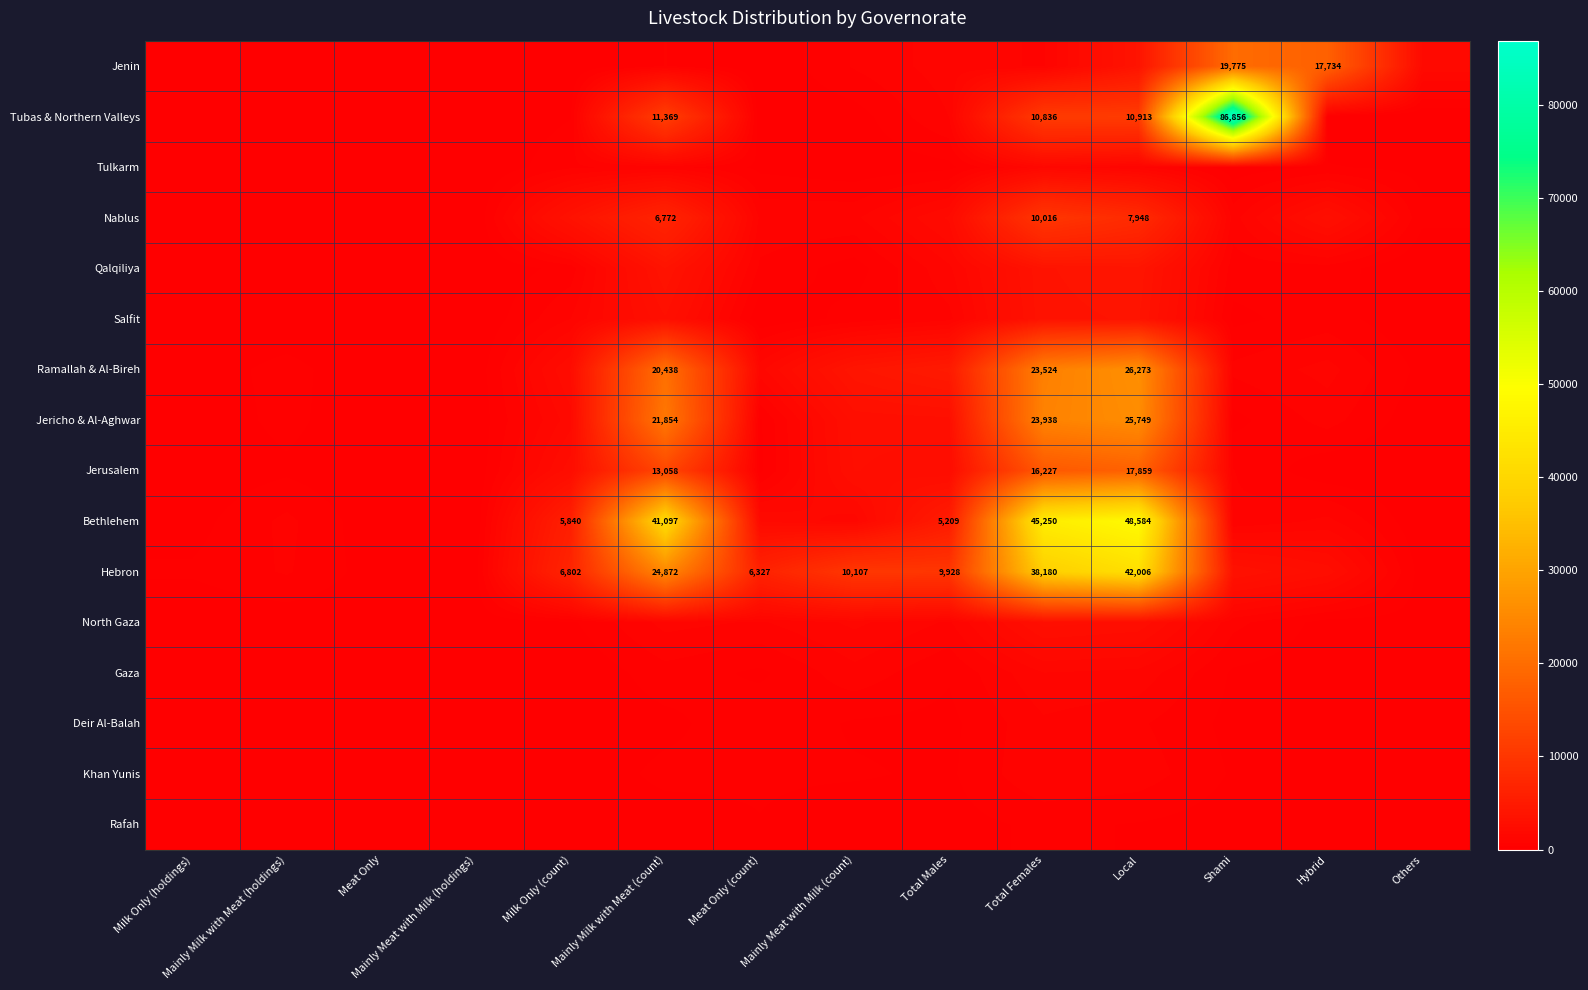

Between Mainly Meat with Milk (holdings) and Shami, which is larger?

Shami